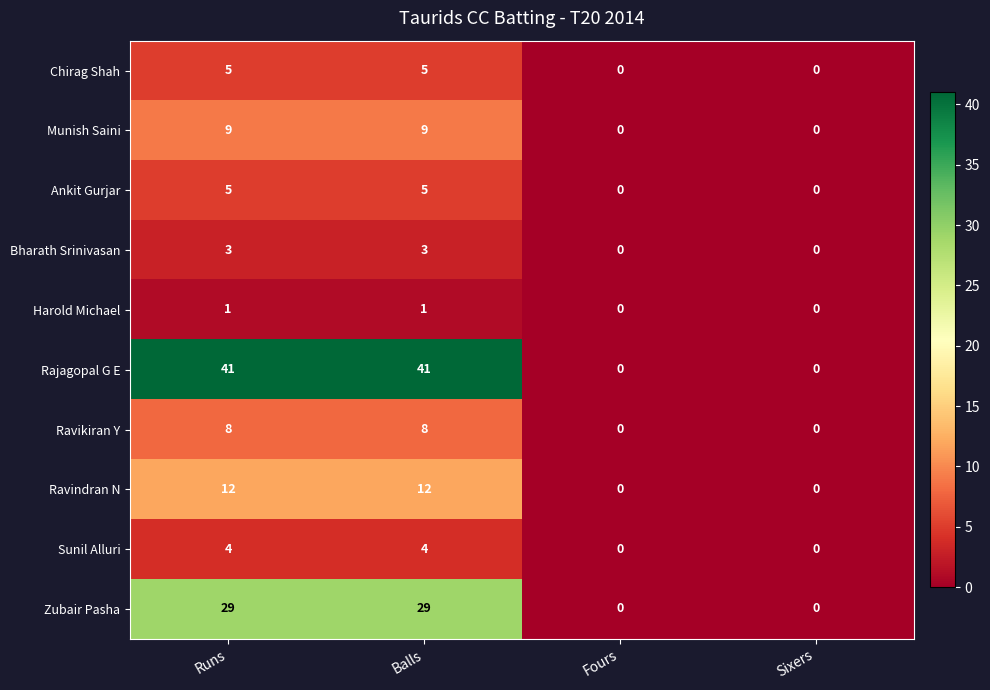

What is the maximum value shown in the chart?

41